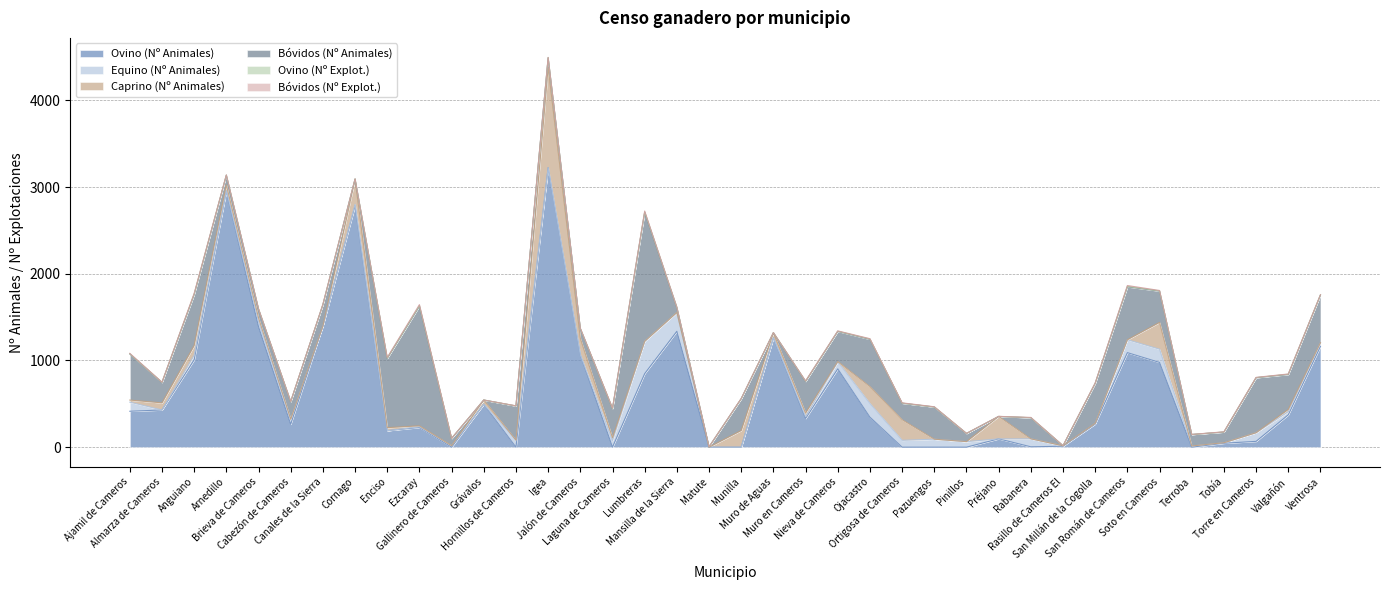

List the labels in order of Equino (Nº Animales) value, largest first.

Lumbreras, Mansilla de la Sierra, Ojacastro, Soto en Cameros, San Román de Cameros, Ajamil de Cameros, Torre en Cameros, Pazuengos, Rabanera, Hornillos de Cameros, Nieva de Cameros, Ortigosa de Cameros, Laguna de Cameros, Pinillos, Brieva de Cameros, Cabezón de Cameros, Anguiano, Ventrosa, Valgañón, Muro en Cameros, Gallinero de Cameros, Cornago, Terroba, Ezcaray, San Millán de la Cogolla, Arnedillo, Rasillo de Cameros El, Tobía, Jalón de Cameros, Almarza de Cameros, Canales de la Sierra, Enciso, Grávalos, Igea, Matute, Munilla, Muro de Aguas, Préjano